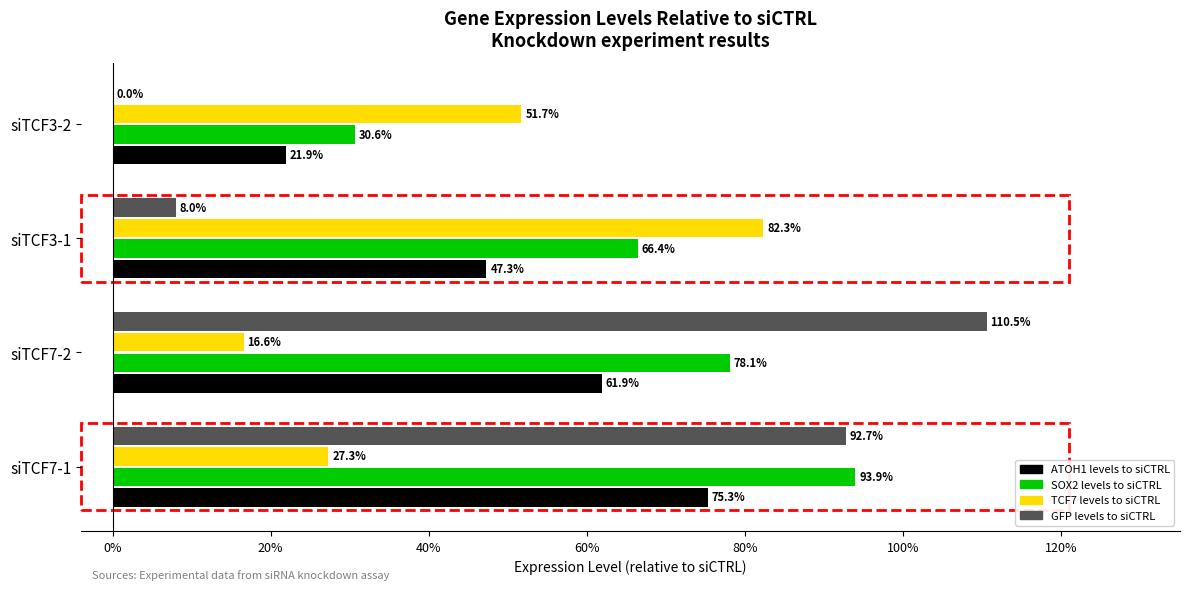

What is the average value of the SOX2 levels to siCTRL series?

0.7